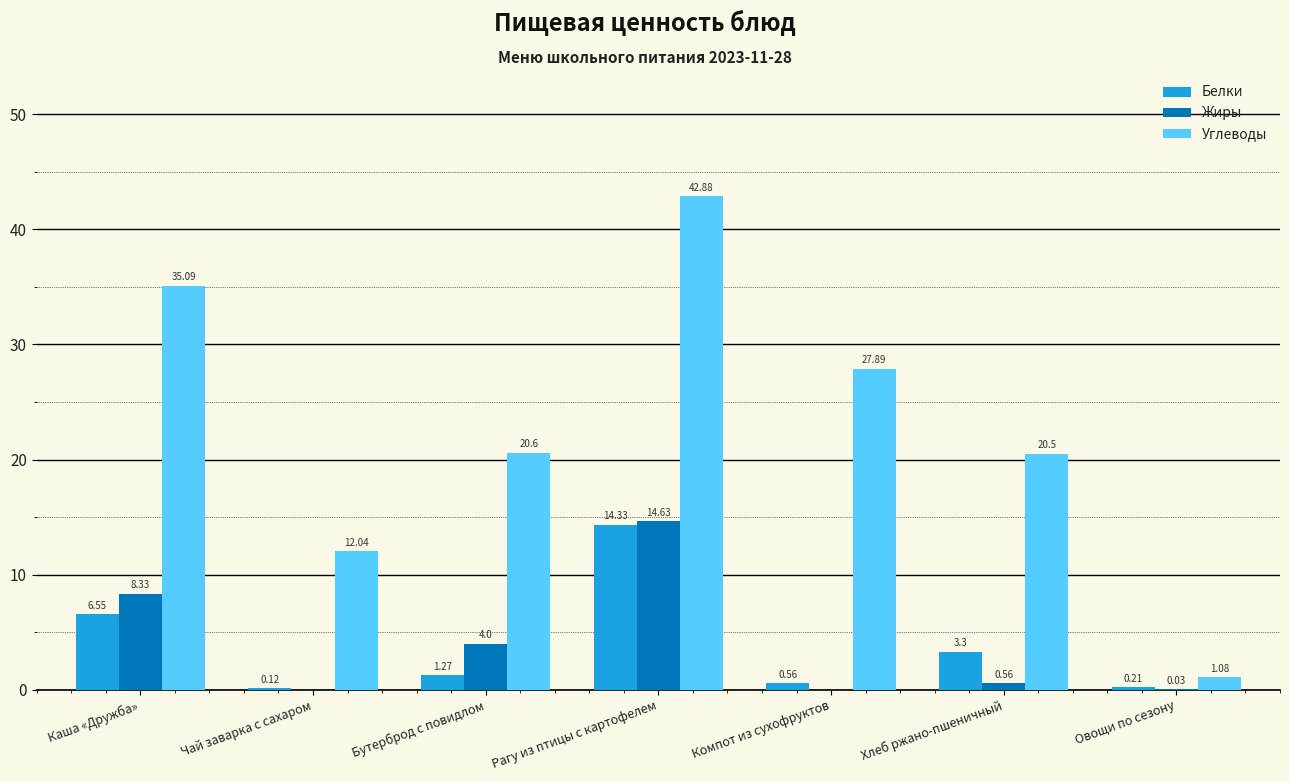

At which category does the chart reach its peak across all series?

Рагу из птицы с картофелем